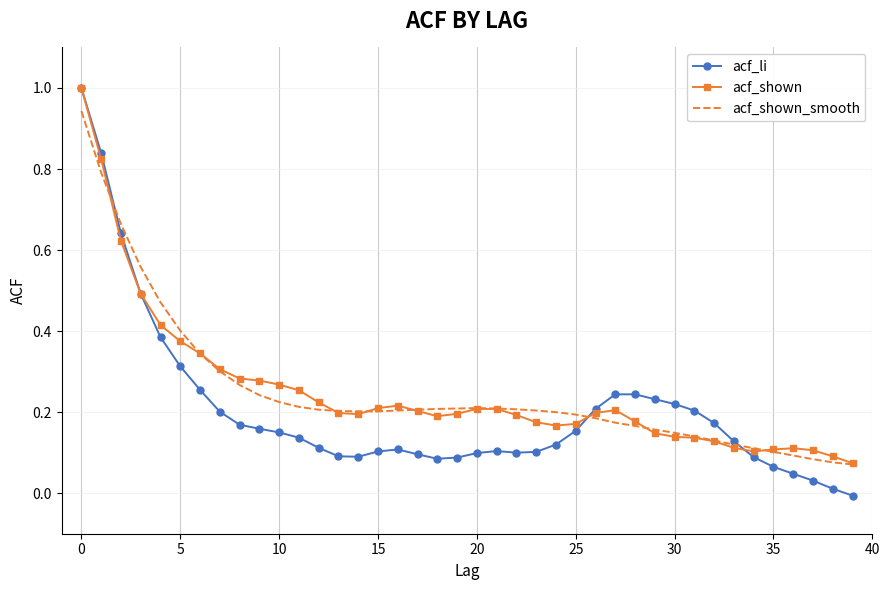

Which series has the largest range (max minus min)?

acf_li